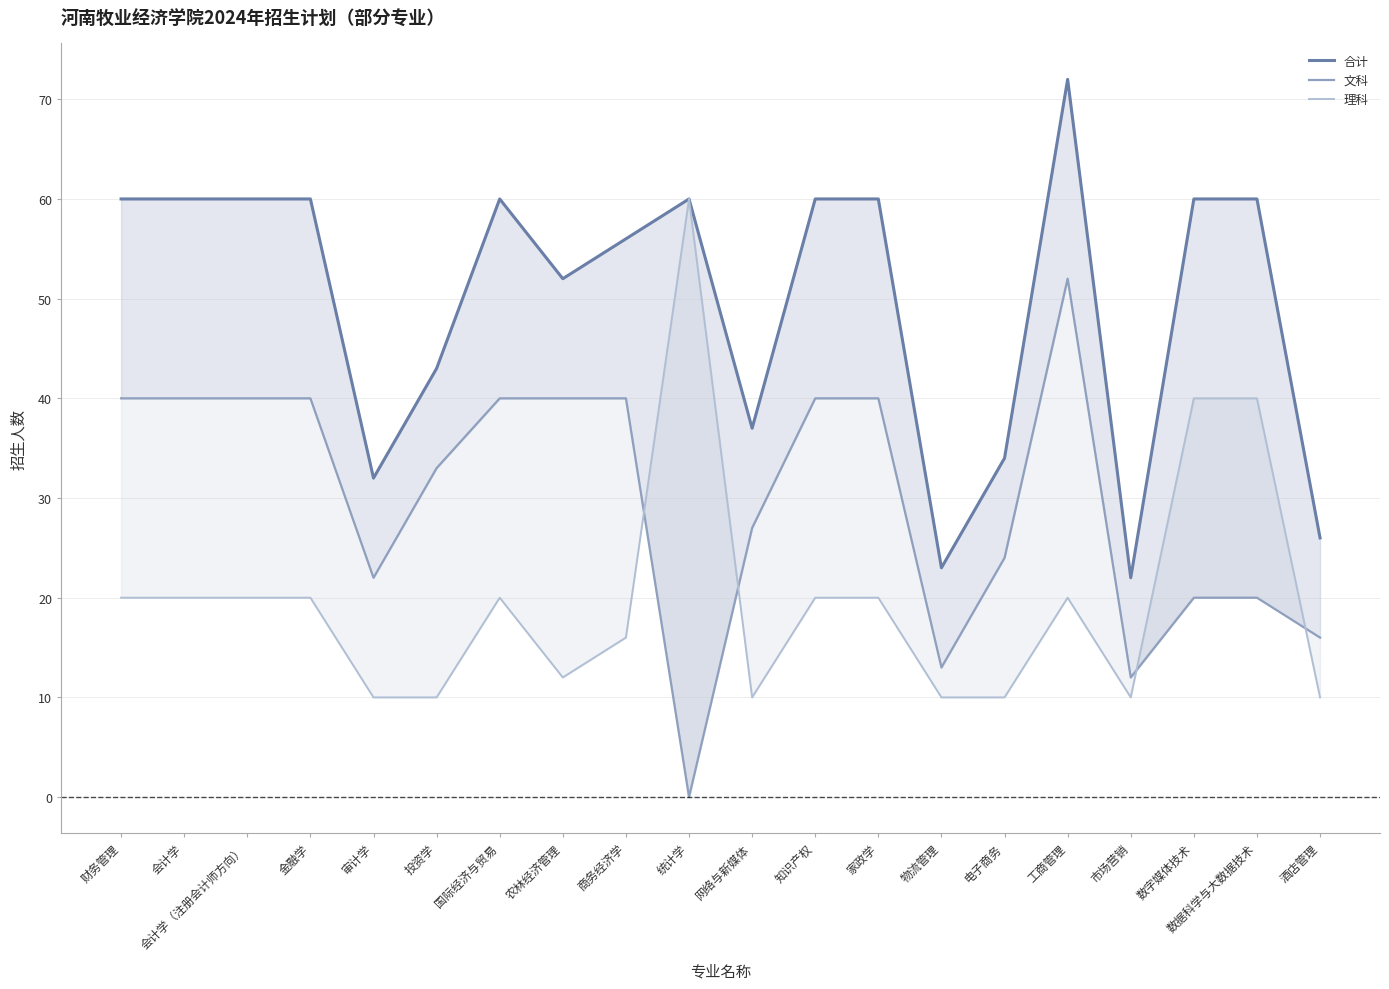

List the series in order of their peak value, highest first.

合计, 理科, 文科